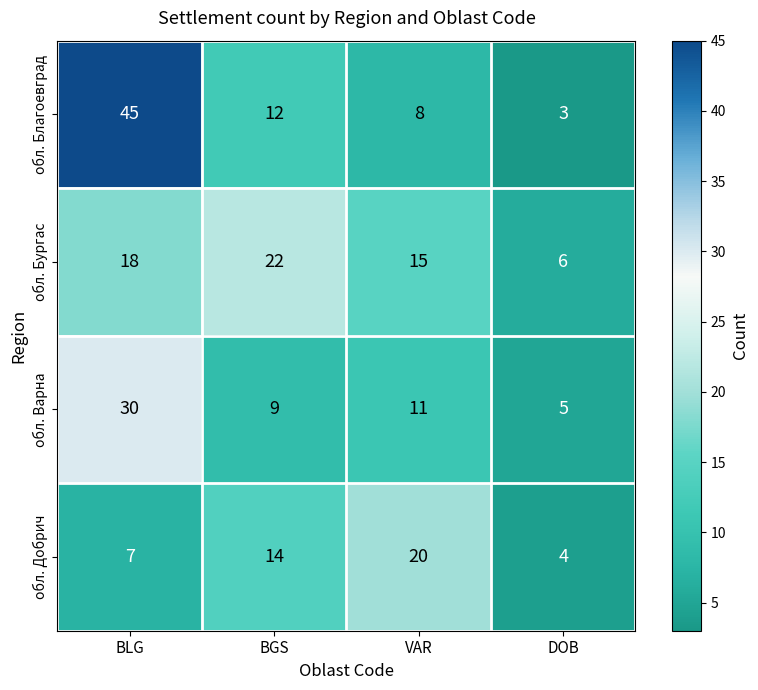

Read the обл. Благоевград value at DOB.

3